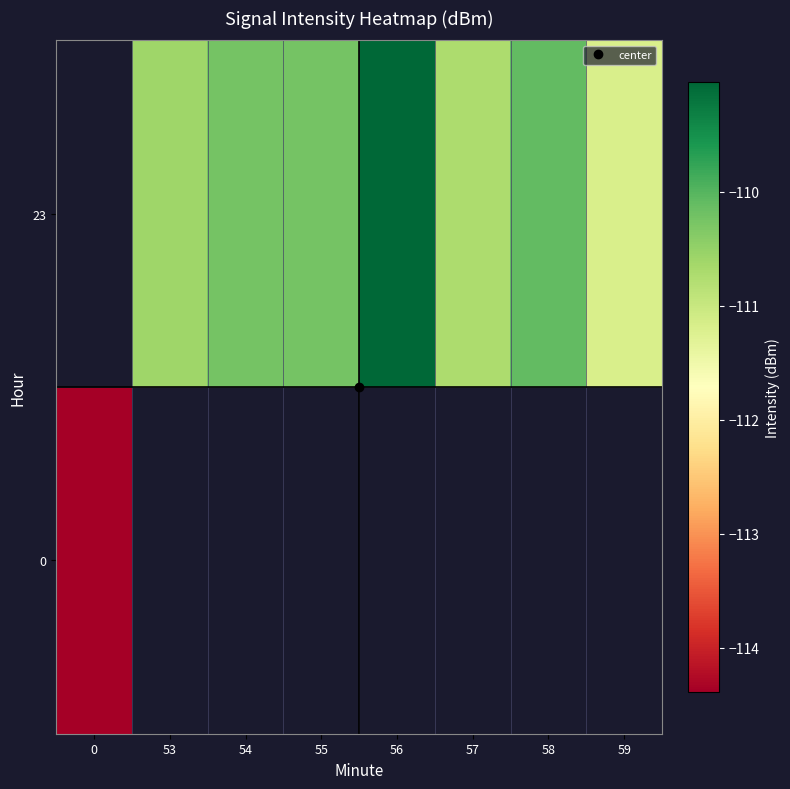

What is the maximum value shown in the chart?

-109.0